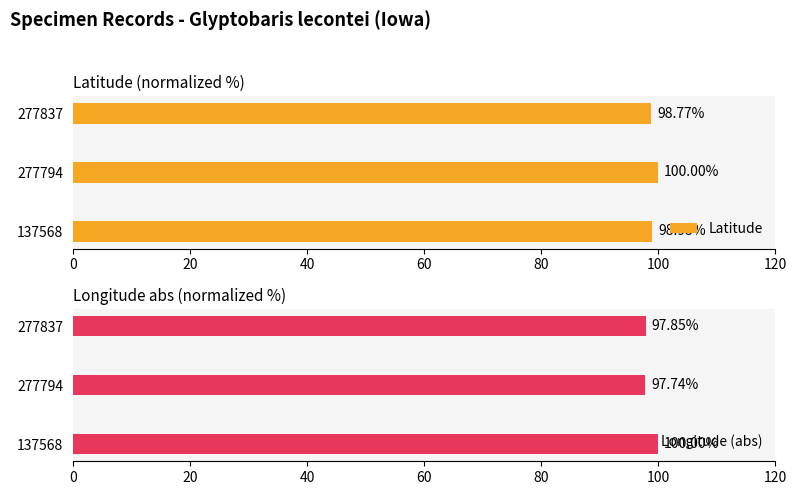

What is the value of the Latitude bar at the 1st from the left?

99.0